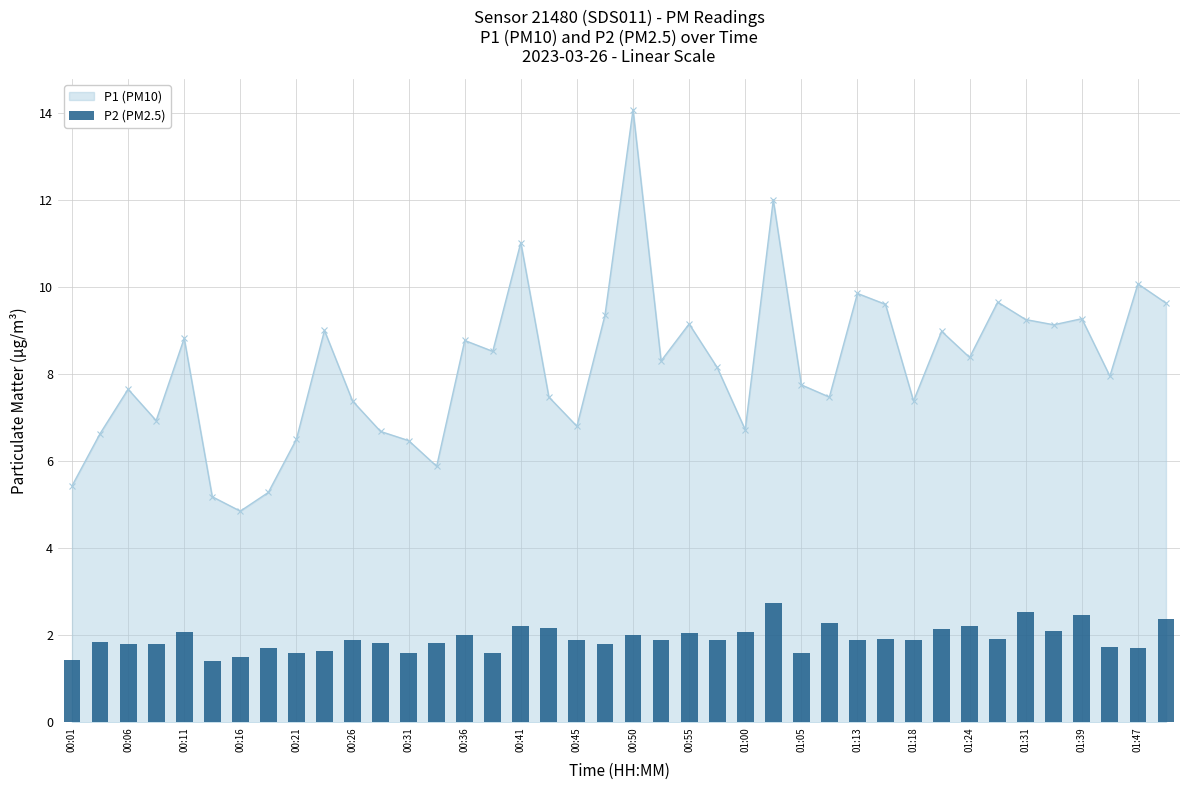

What is the value of the 18th bar from the left?

2.2